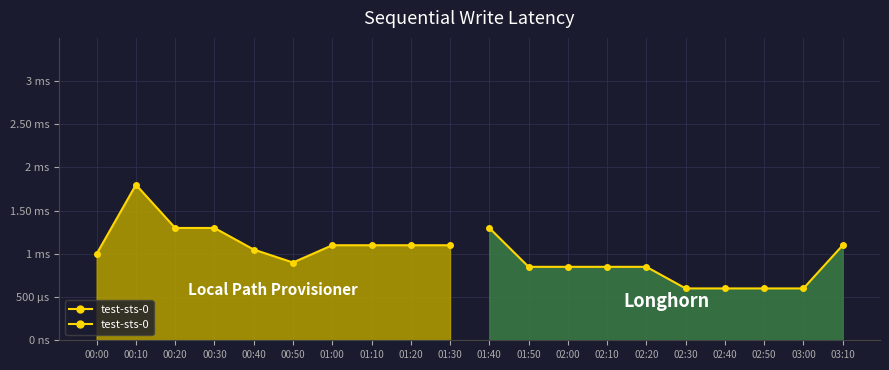

Reading left to right, what are all the values shown in this chart?

test-sts-0 (LPP): 1.0	1.8	1.3	1.3	1.1	0.9	1.1	1.1	1.1	1.1
test-sts-0 (LH): 1.3	0.9	0.9	0.9	0.9	0.6	0.6	0.6	0.6	1.1